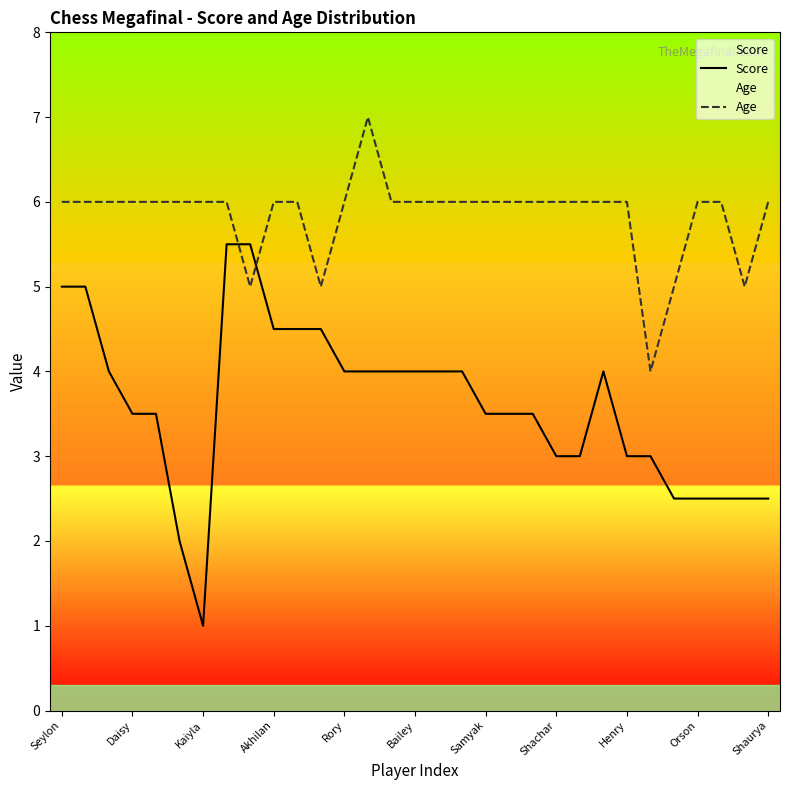

How many data points in Score are less than 3?

7